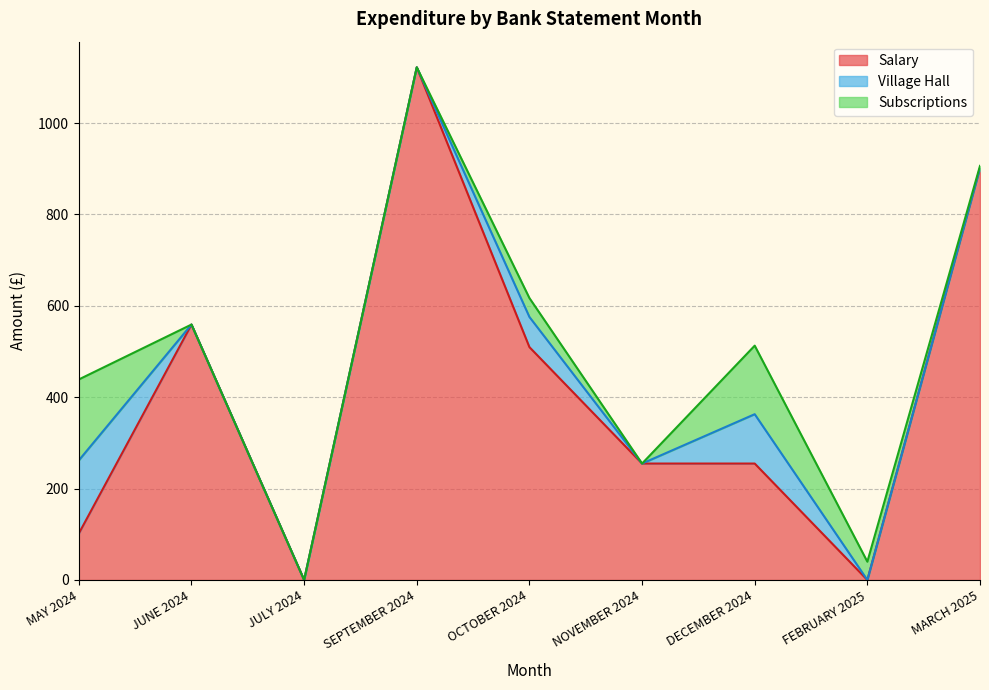

List the labels in order of Village Hall value, smallest first.

JUNE 2024, JULY 2024, SEPTEMBER 2024, NOVEMBER 2024, FEBRUARY 2025, MARCH 2025, OCTOBER 2024, DECEMBER 2024, MAY 2024